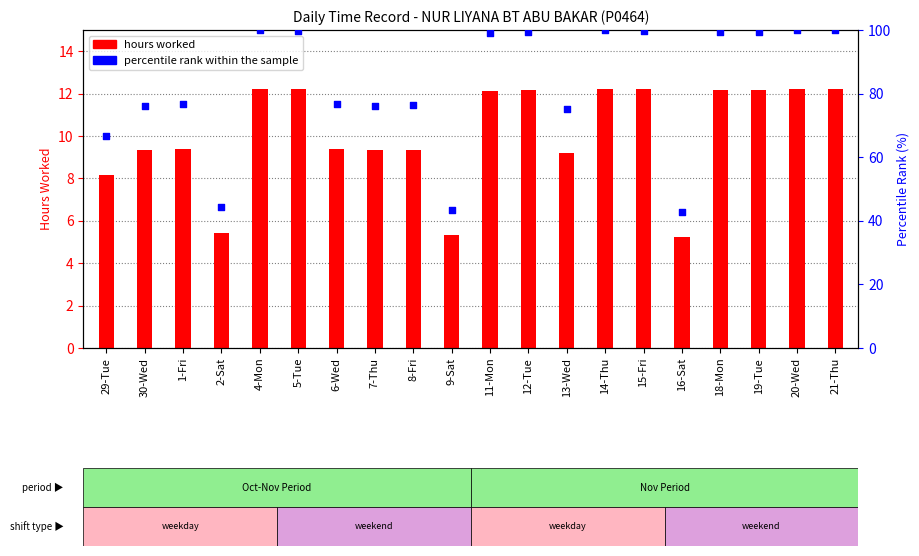

At which category is the sum across all series the highest?

20-Wed